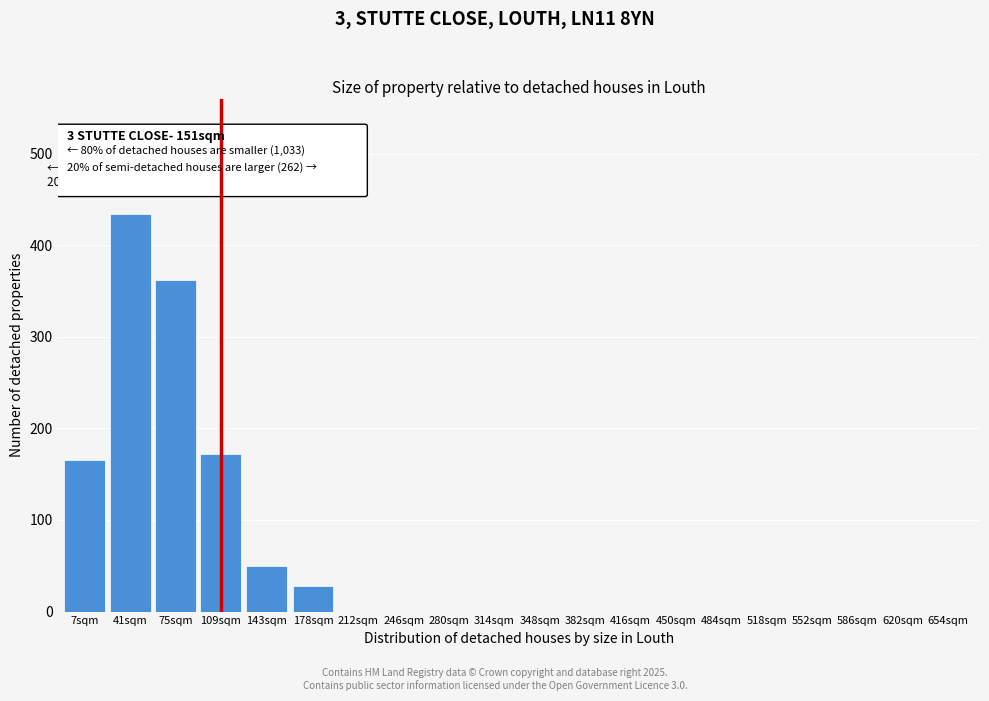

Reading left to right, list all the values displayed in this chart.

7sqm=166	41sqm=434	75sqm=362	109sqm=172	143sqm=50	178sqm=28	212sqm=0	246sqm=0	280sqm=0	314sqm=0	348sqm=0	382sqm=0	416sqm=0	450sqm=0	484sqm=0	518sqm=0	552sqm=0	586sqm=0	620sqm=0	654sqm=0